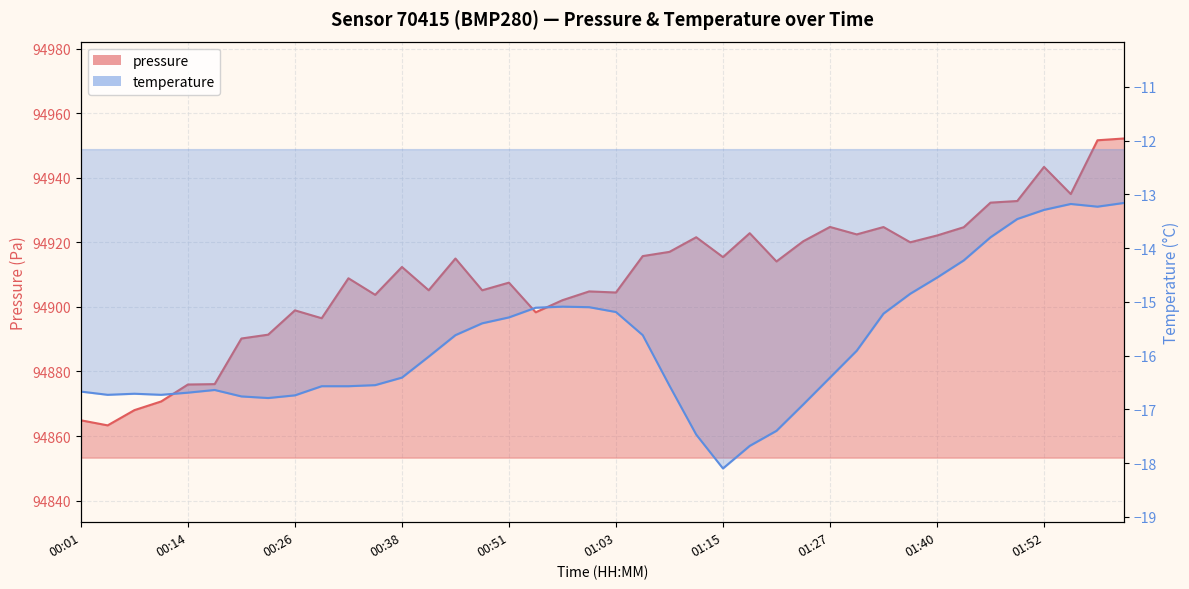

Which series changed the most between 01:12 and 01:43?

temperature